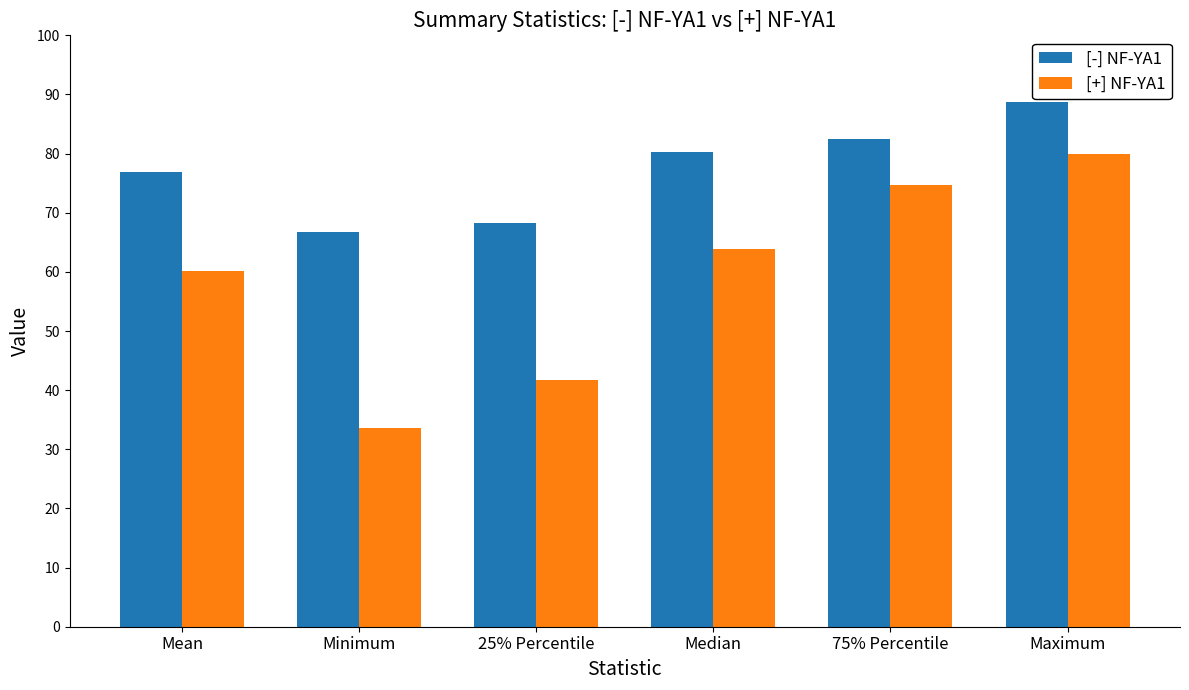

Which series changed the most between Mean and Maximum?

[+] NF-YA1